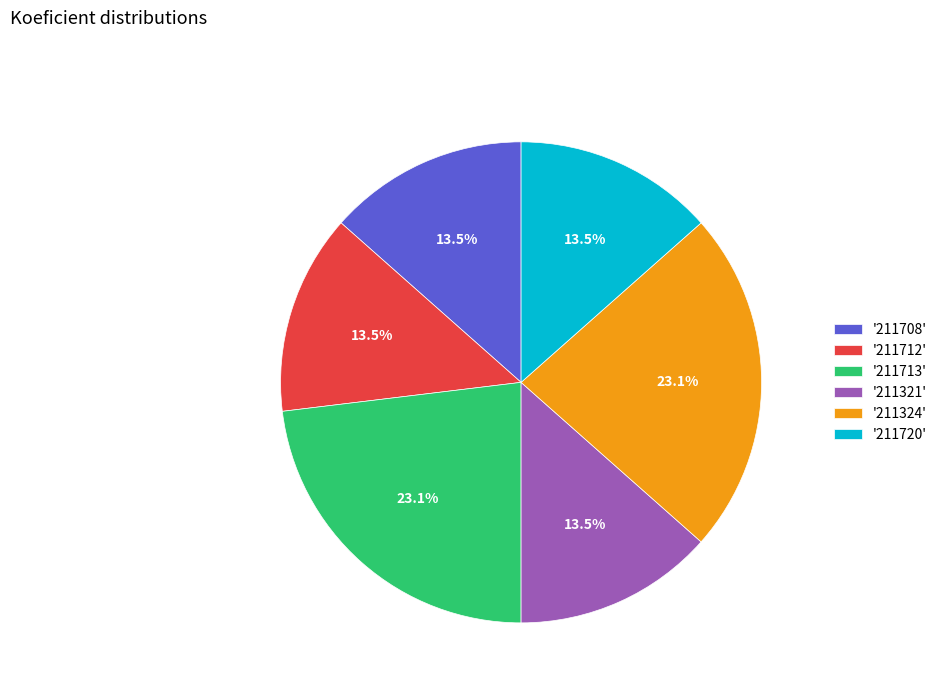

What portion of the pie excludes '211321'?

86.5%